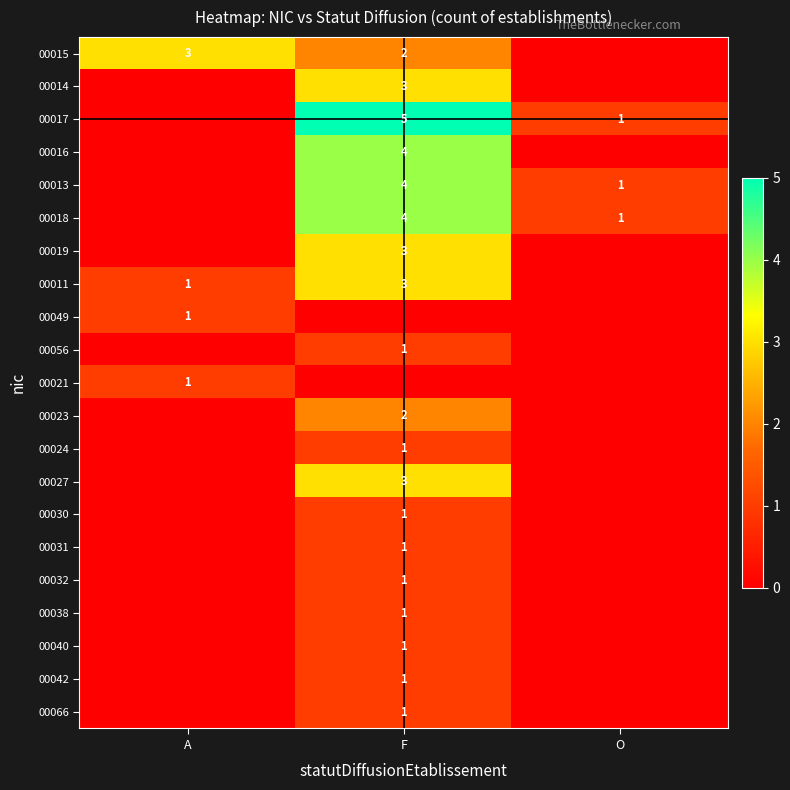

True or false: 00014 has a value of 5 at F.

False